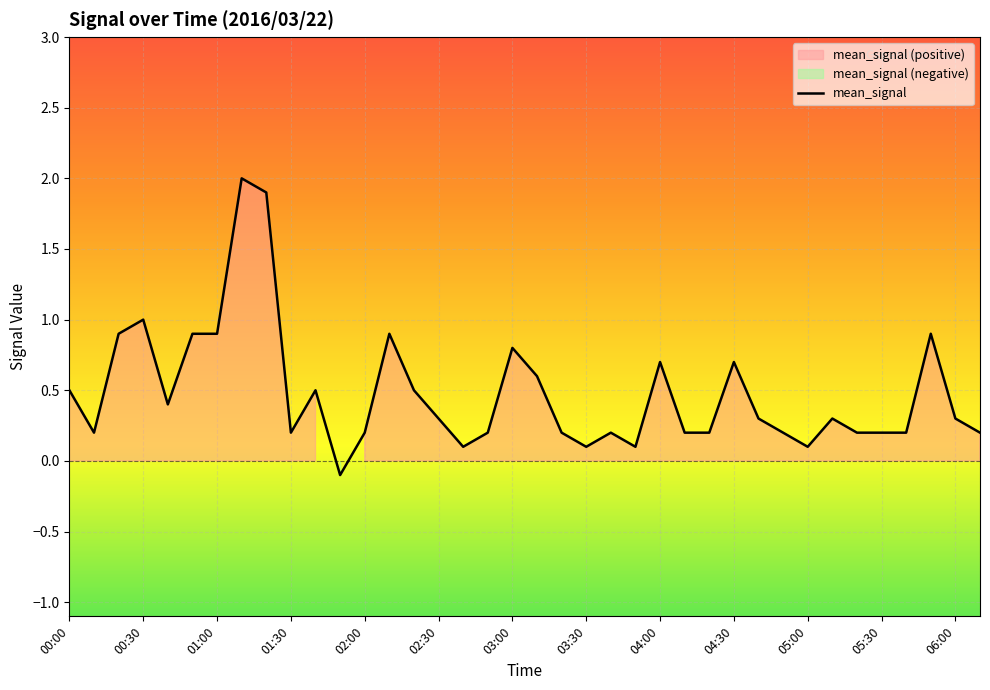

Reading left to right, extract all data points from this chart.

0.5	0.2	0.9	1.0	0.4	0.9	0.9	2.0	1.9	0.2	0.5	-0.1	0.2	0.9	0.5	0.3	0.1	0.2	0.8	0.6	0.2	0.1	0.2	0.1	0.7	0.2	0.2	0.7	0.3	0.2	0.1	0.3	0.2	0.2	0.2	0.9	0.3	0.2